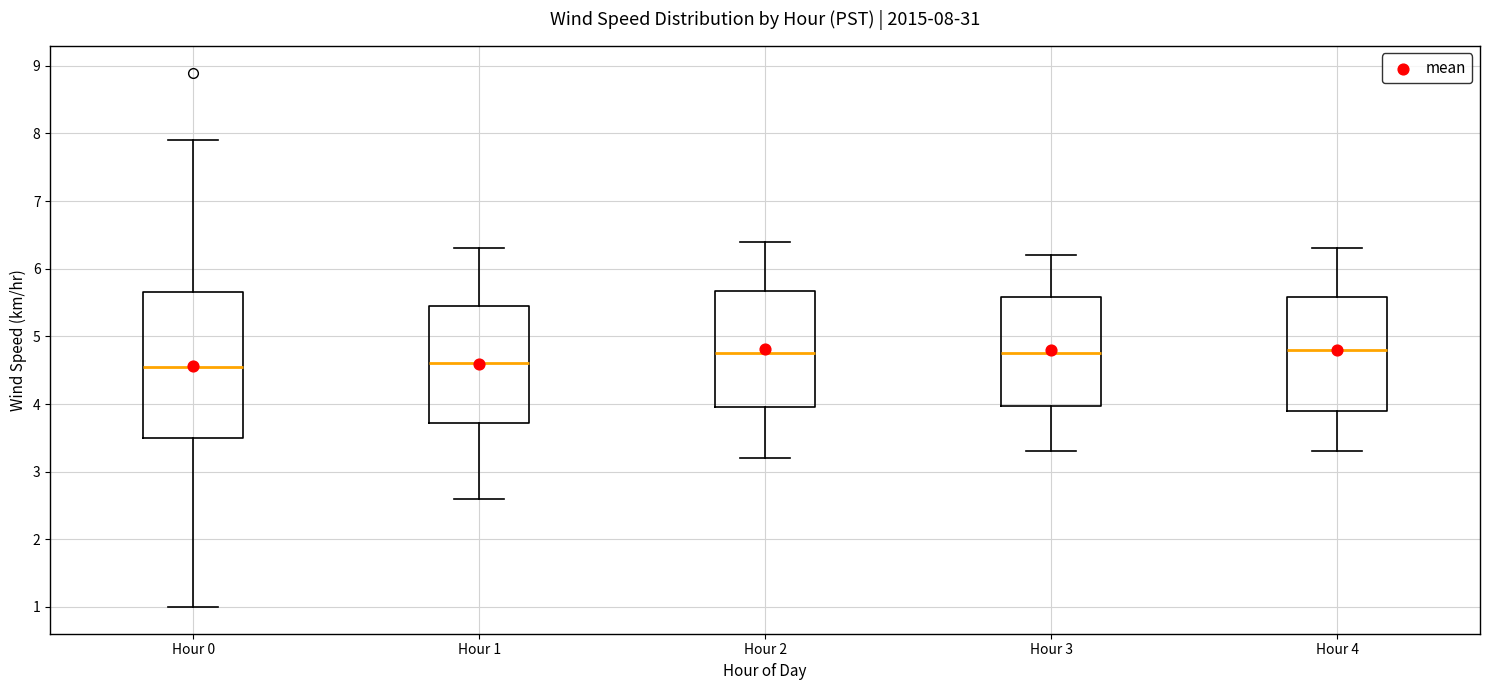

Comparing the boxes themselves (not the whiskers), which one is the tallest?

Hour 0